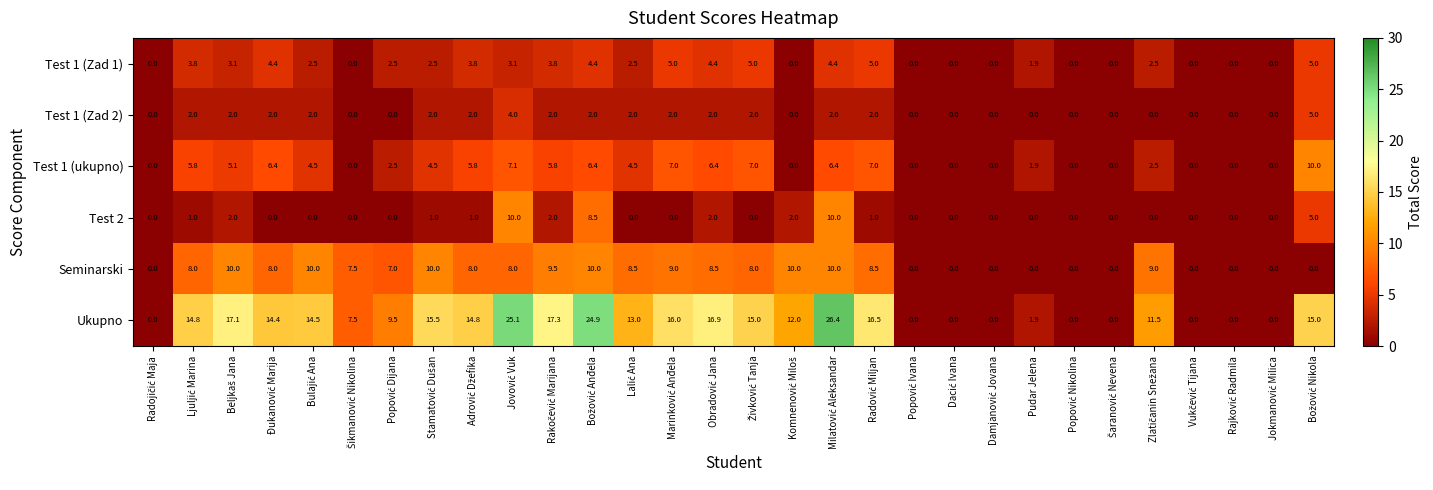

What is the difference between the second highest and minimum values in the Test 1 (Zad 1) series?

5.0